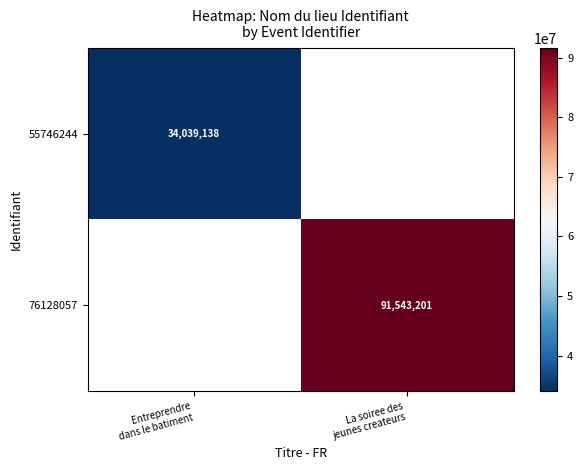

Rank the categories by 55746244 value from highest to lowest.

Entreprendre dans le batiment, La soiree des jeunes createurs